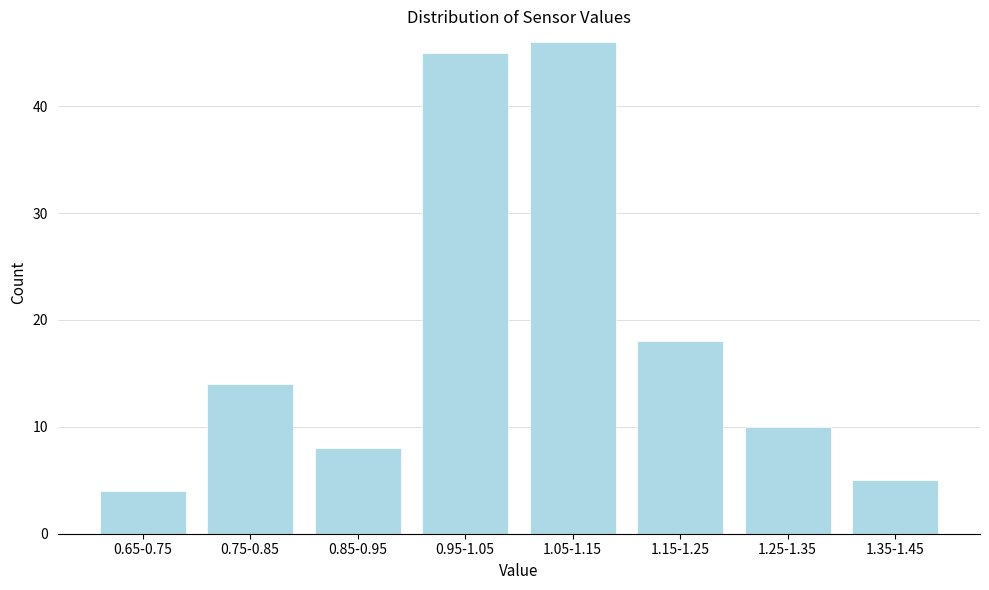

Reading left to right, what are all the values shown in this chart?

0.65-0.75=4	0.75-0.85=14	0.85-0.95=8	0.95-1.05=45	1.05-1.15=46	1.15-1.25=18	1.25-1.35=10	1.35-1.45=5